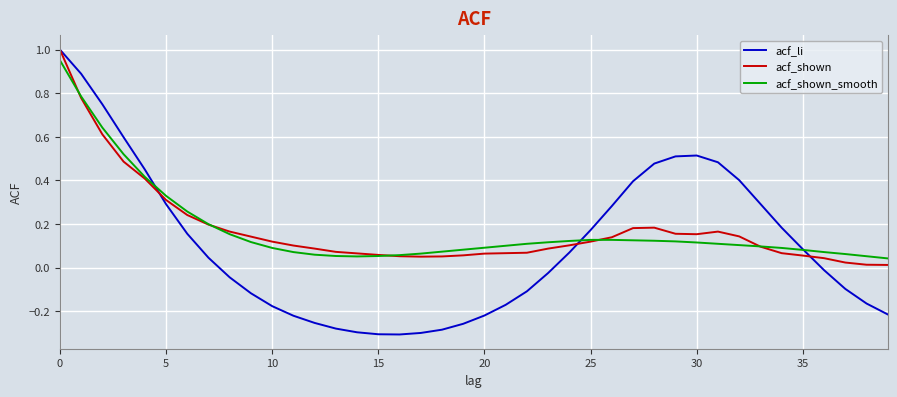

At how many categories does at least one series exceed 0?

40